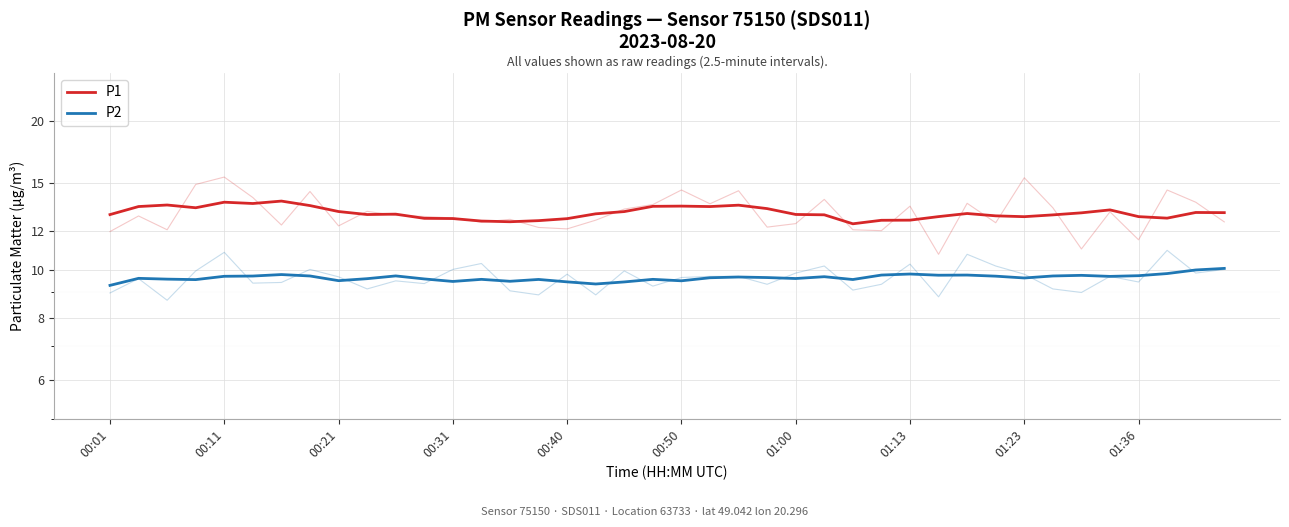

What is the difference between the second highest and second lowest values in the P1 series?

1.2